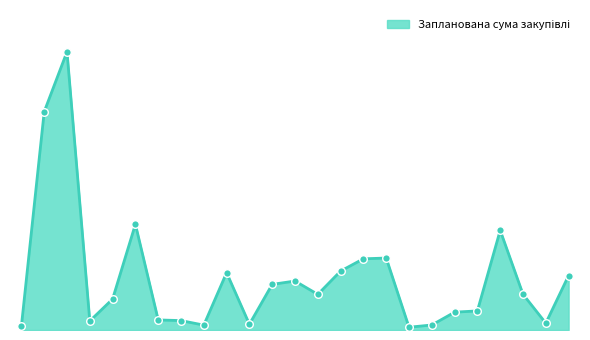

Does the chart have visible grid lines?

No